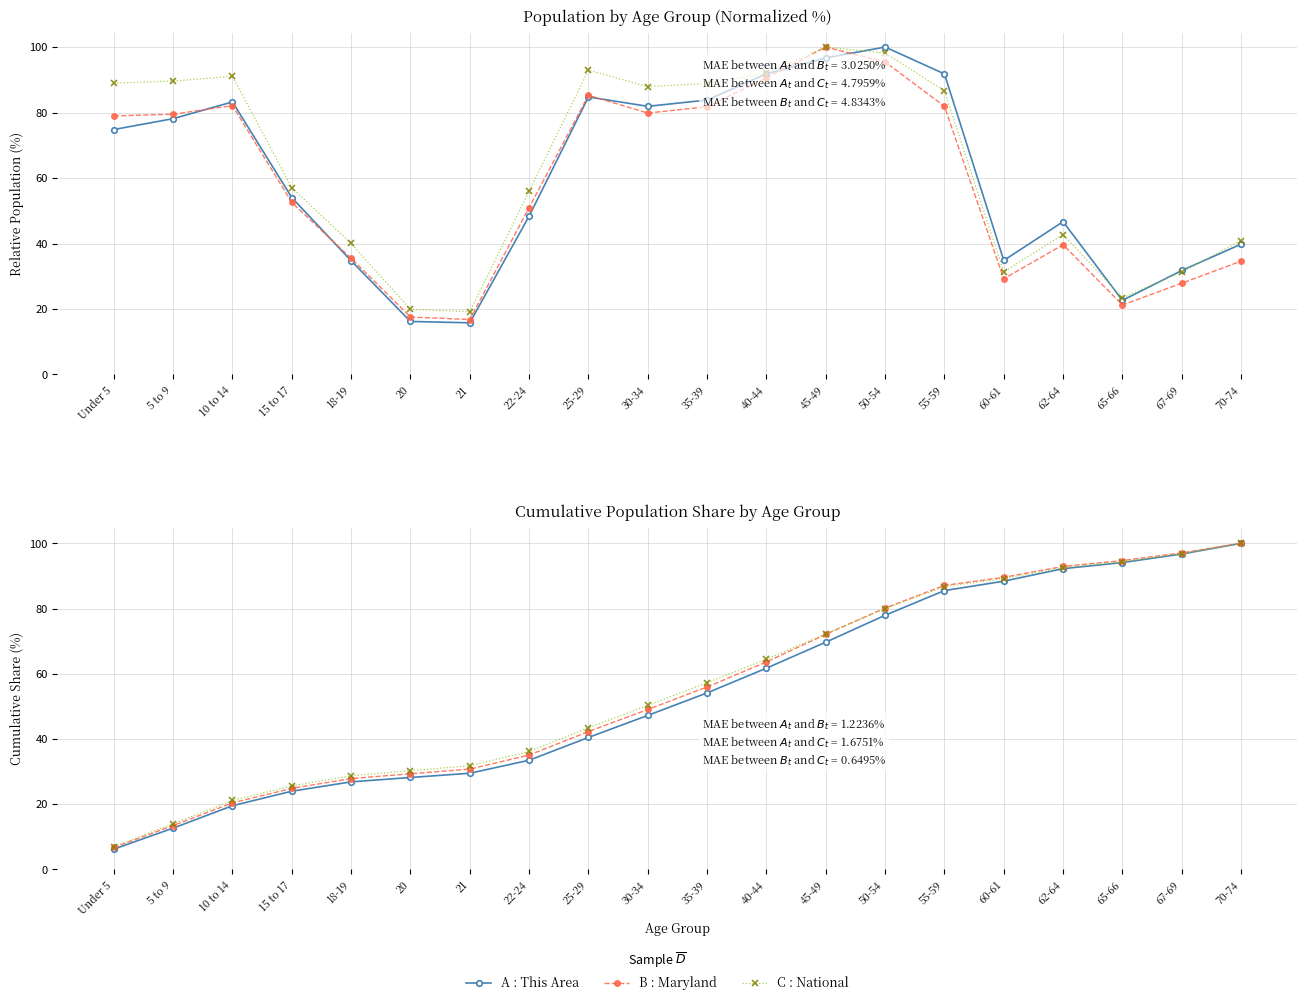

What is the label of the 14th point from the left?

50-54